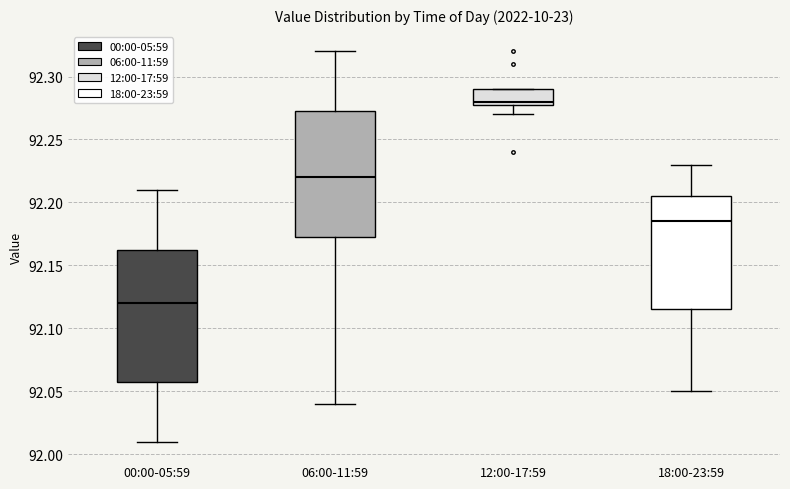

Which box has the lowest median line?

00:00-05:59